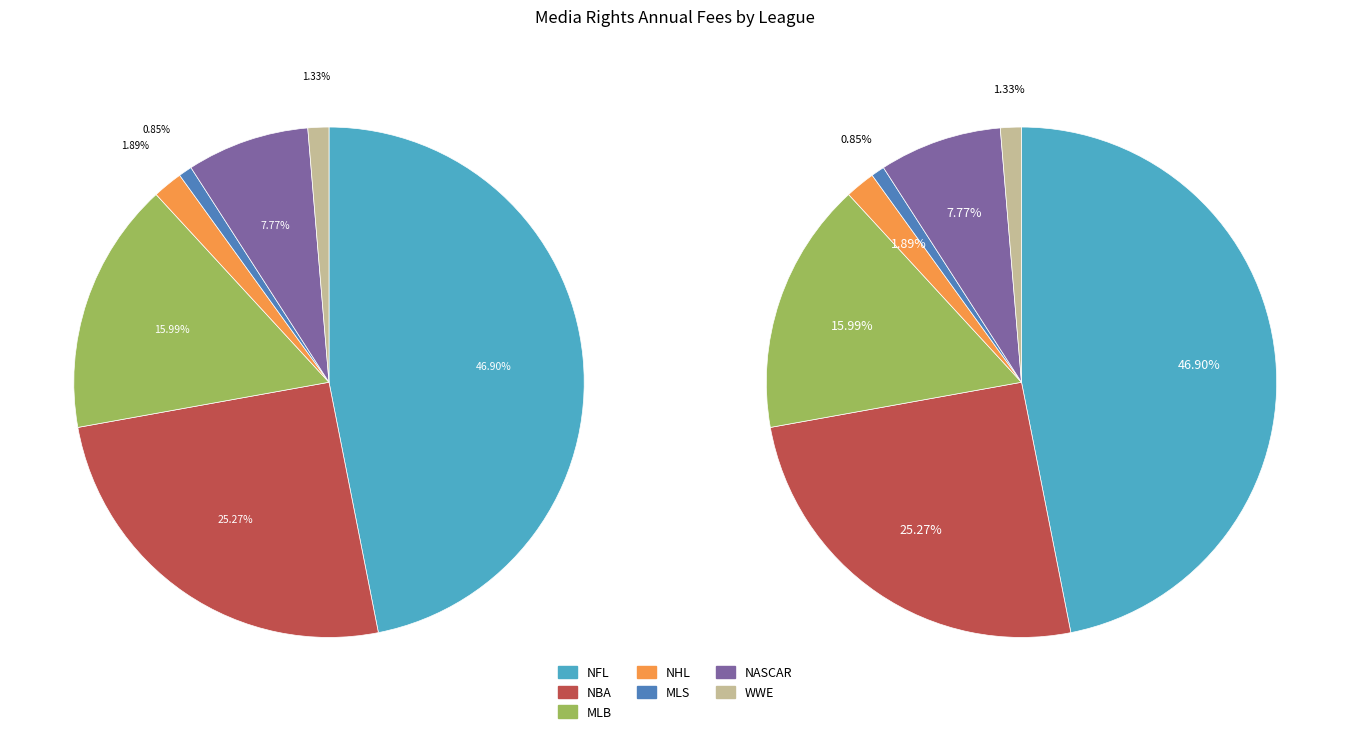

Does WWE represent more than half of the total?

No